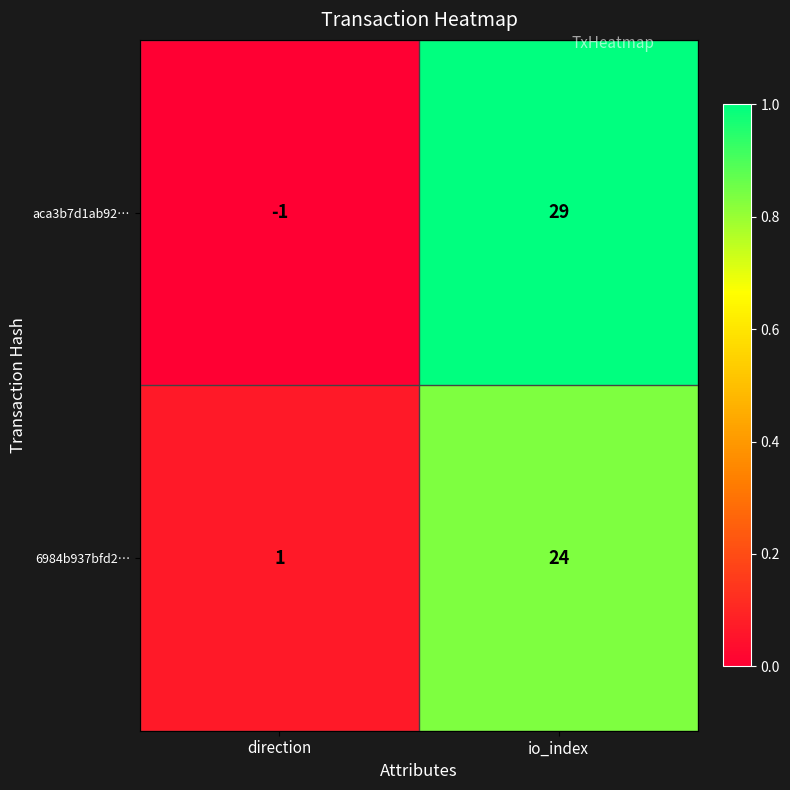

The 6984b937bfd2… series shows 1 at direction. True or false?

True